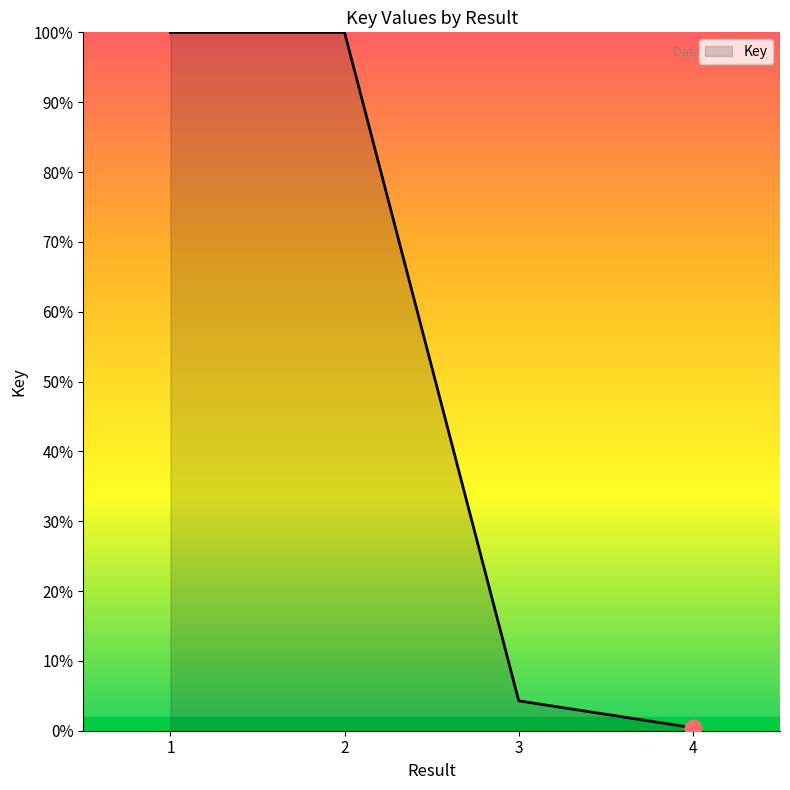

What is the greatest value displayed?

100.0